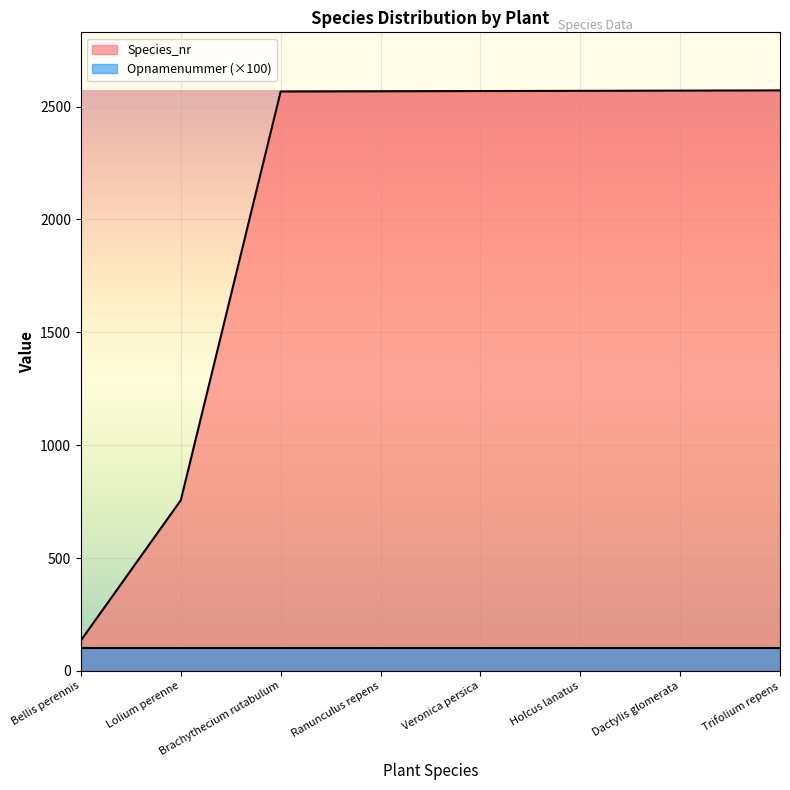

Between Lolium perenne and Trifolium repens, which is larger?

Trifolium repens